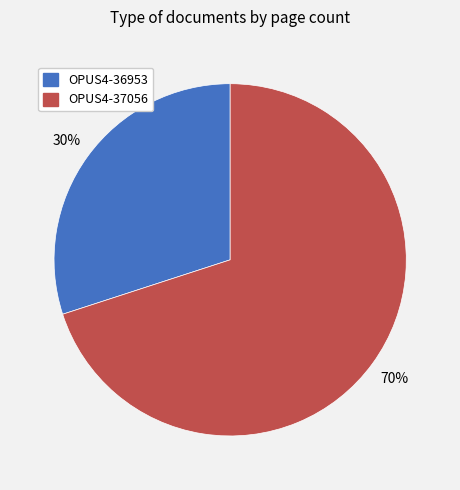

Rank the categories by value from highest to lowest.

OPUS4-37056, OPUS4-36953